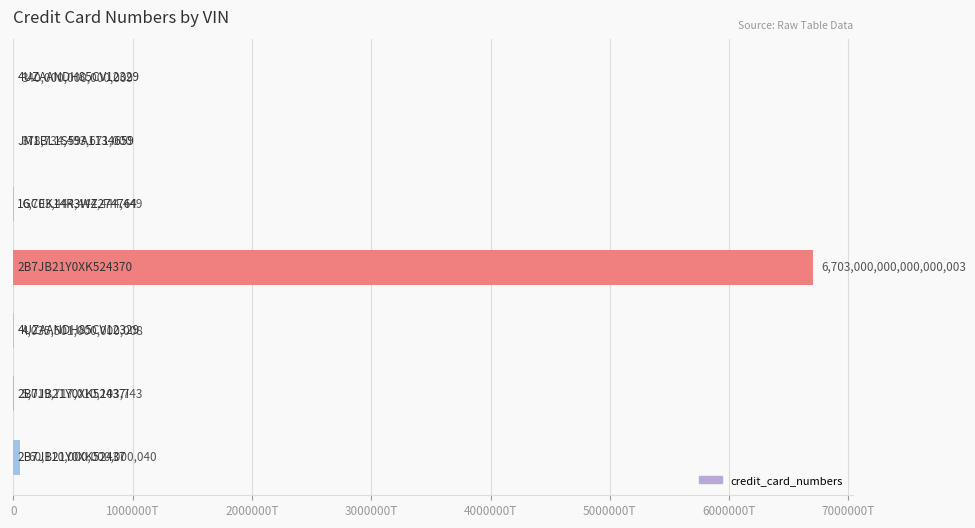

Where does the data first go above 5019717010103743?

1GCEK14R3WZ274764